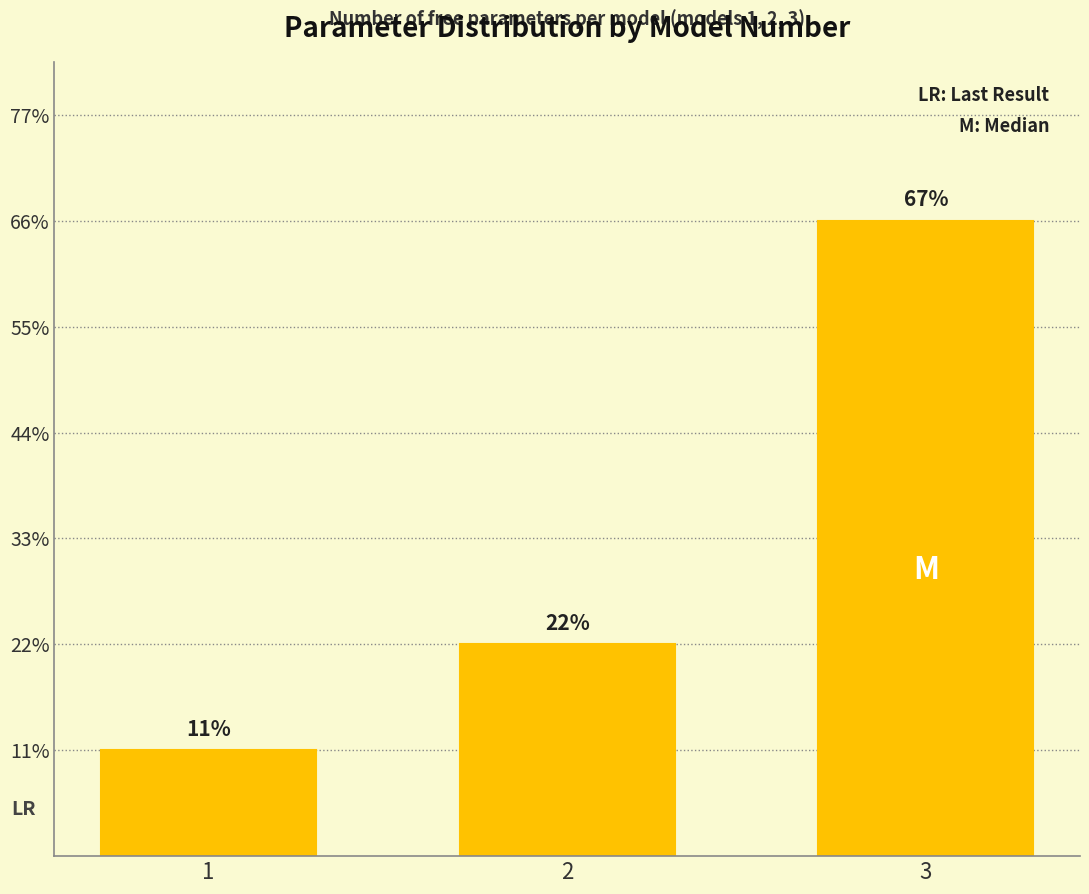

Are the bars horizontal?

No